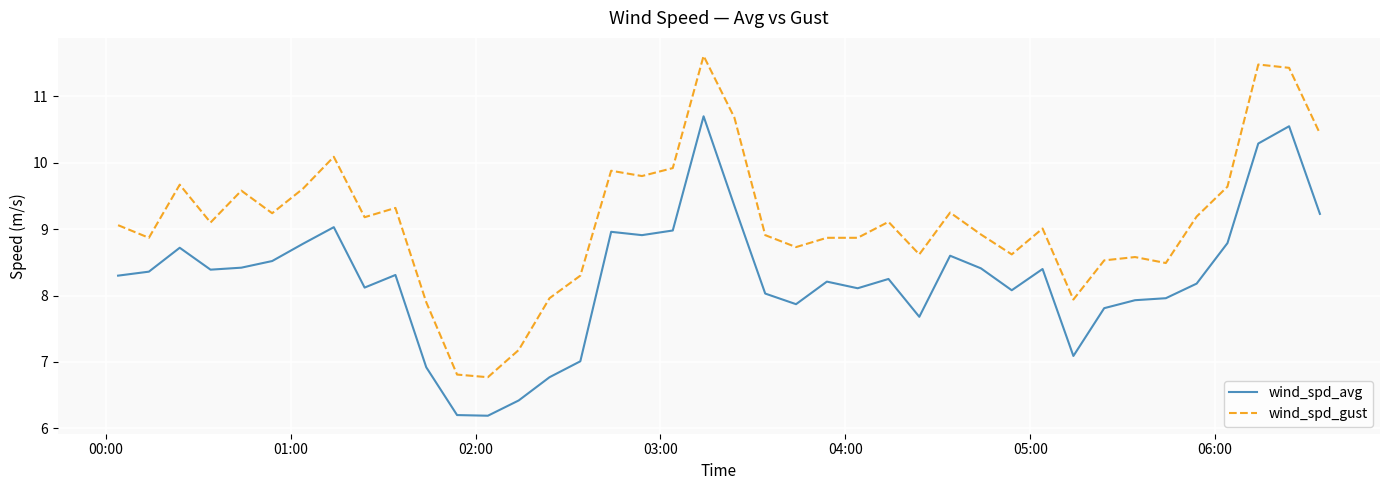

Which series has the widest spread of values?

wind_spd_gust